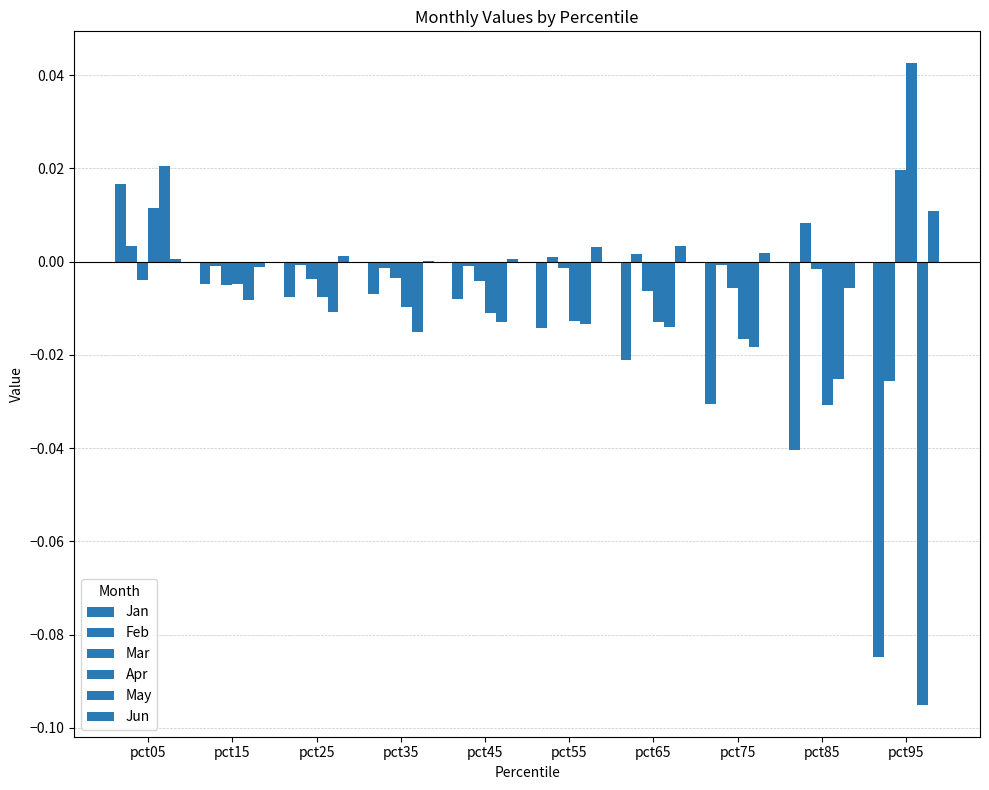

The Mar series shows 0.0 at pct95. True or false?

True